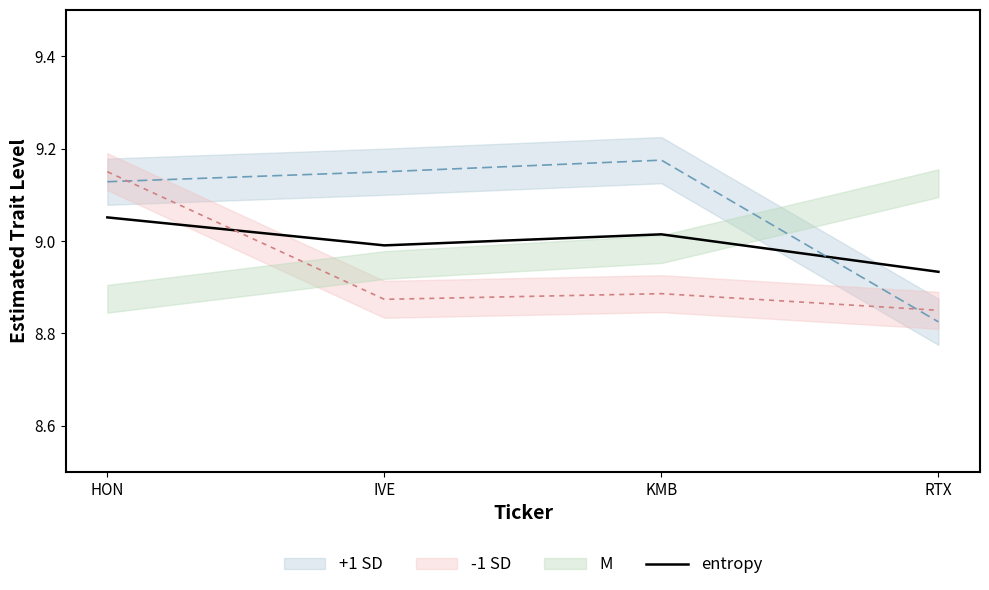

How many data points are less than 9?

2